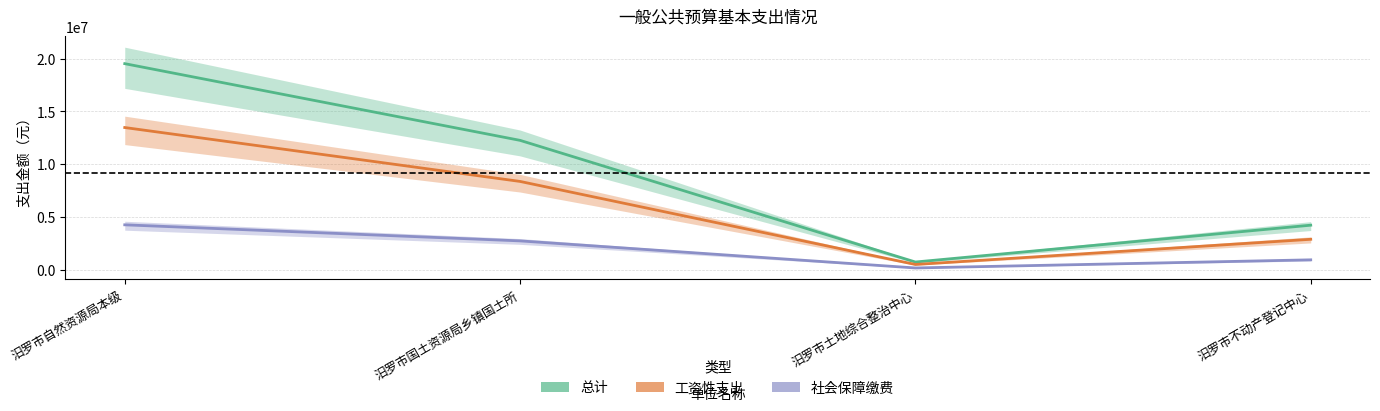

True or false: 社会保障缴费 and 总计 intersect in this chart.

False